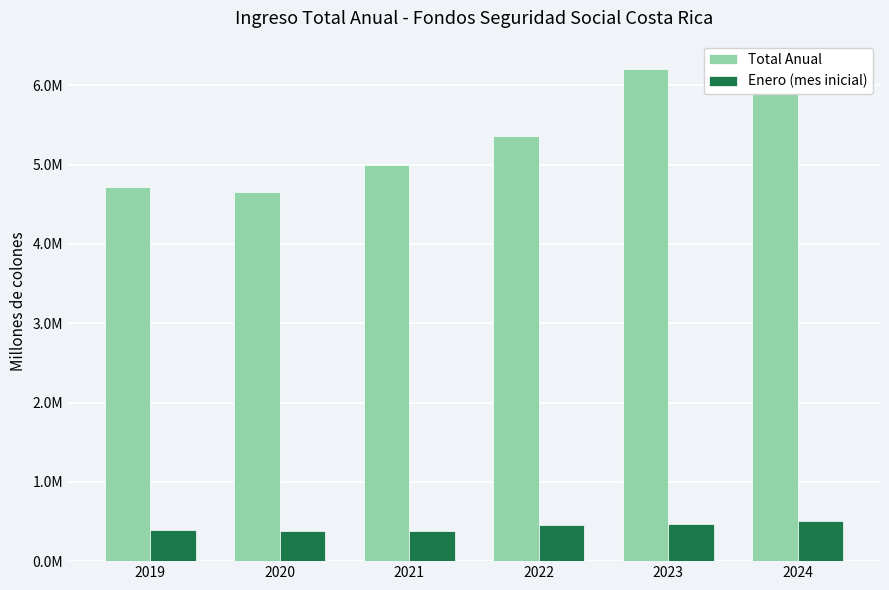

What is the difference between the Enero (mes inicial) values at 2020 and 2023?

86360.8